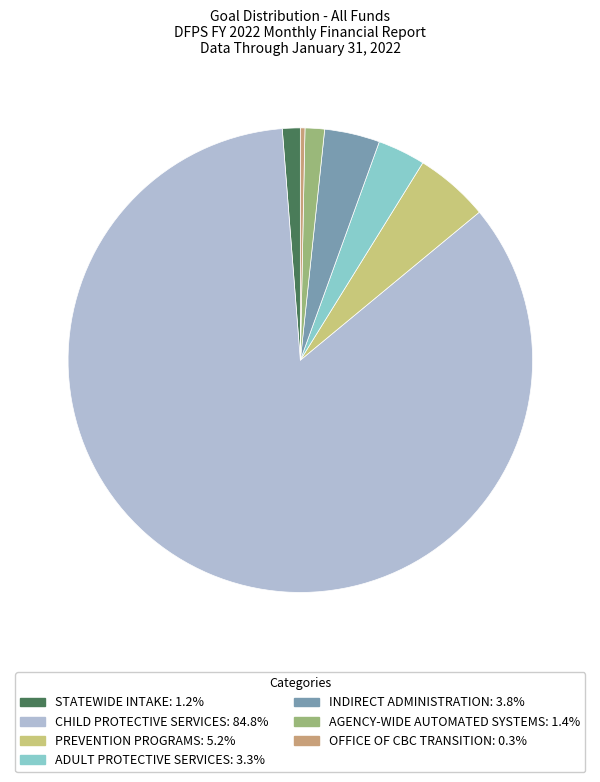

Is the sum of ADULT PROTECTIVE SERVICES: 3.3% and CHILD PROTECTIVE SERVICES: 84.8% greater than half?

Yes